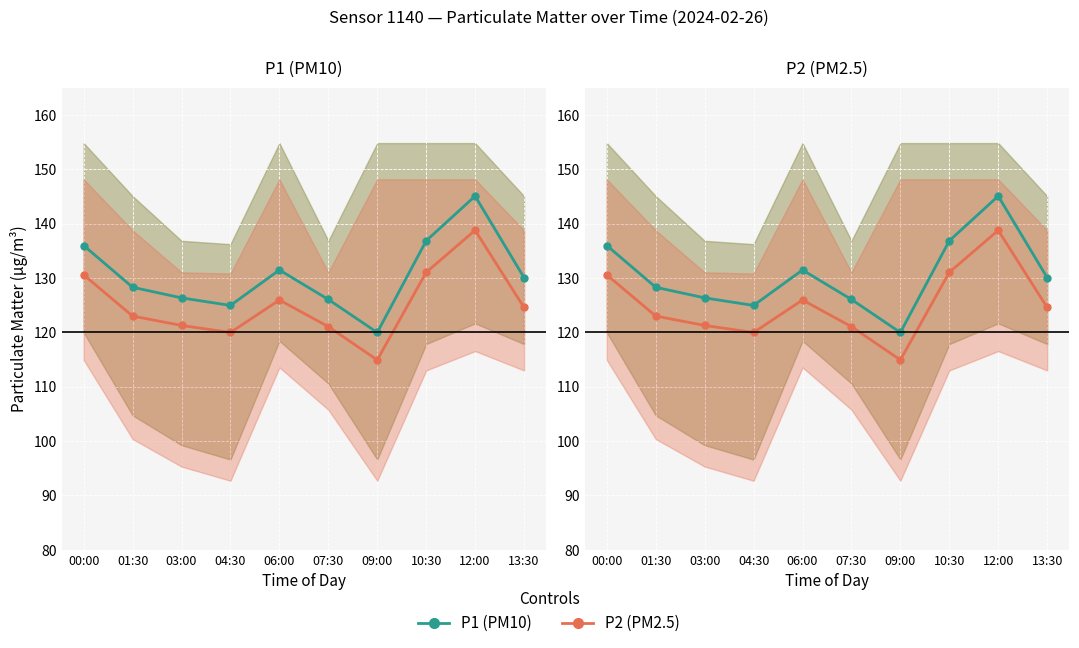

Reading left to right, transcribe all the data shown in this chart.

P1: 135.9	128.3	126.3	124.9	131.4	126.0	120.0	136.8	145.1	130.1
P2: 130.6	123.0	121.2	120.0	125.9	121.0	114.9	131.0	138.8	124.5